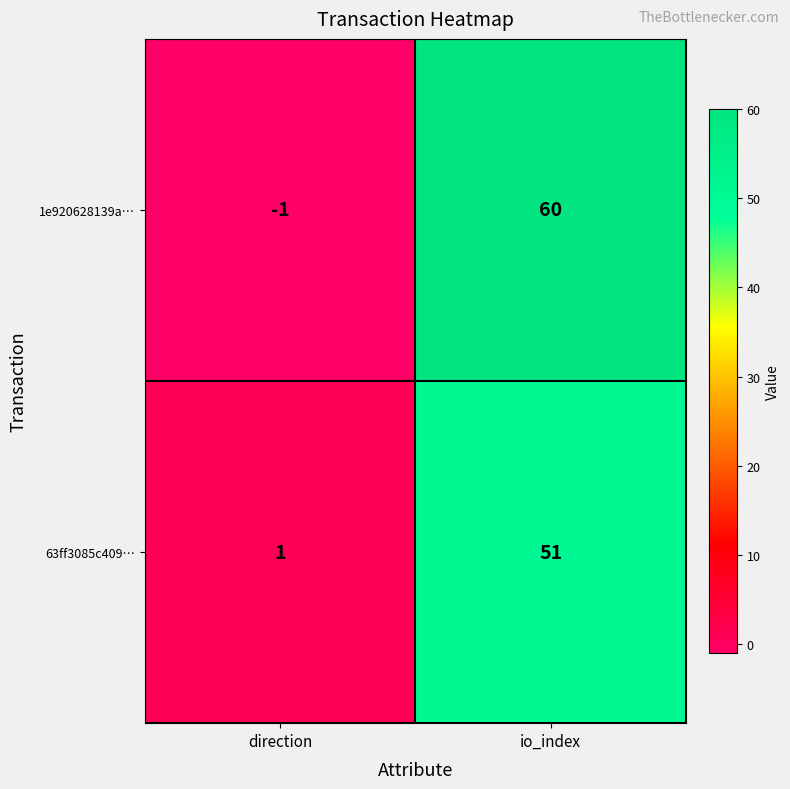

True or false: 1e920628139a… has a value of -2 at direction.

False